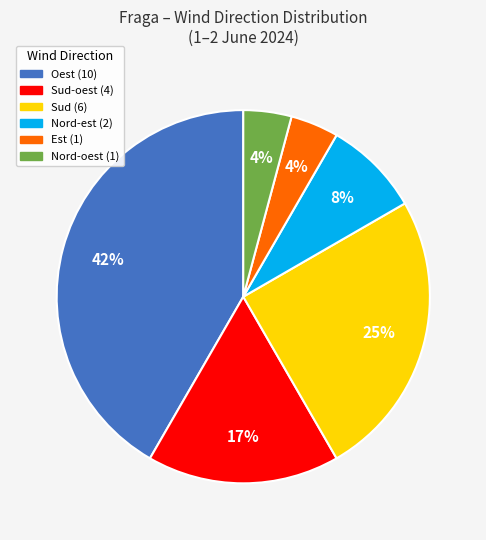

Is there a majority slice in this chart?

No